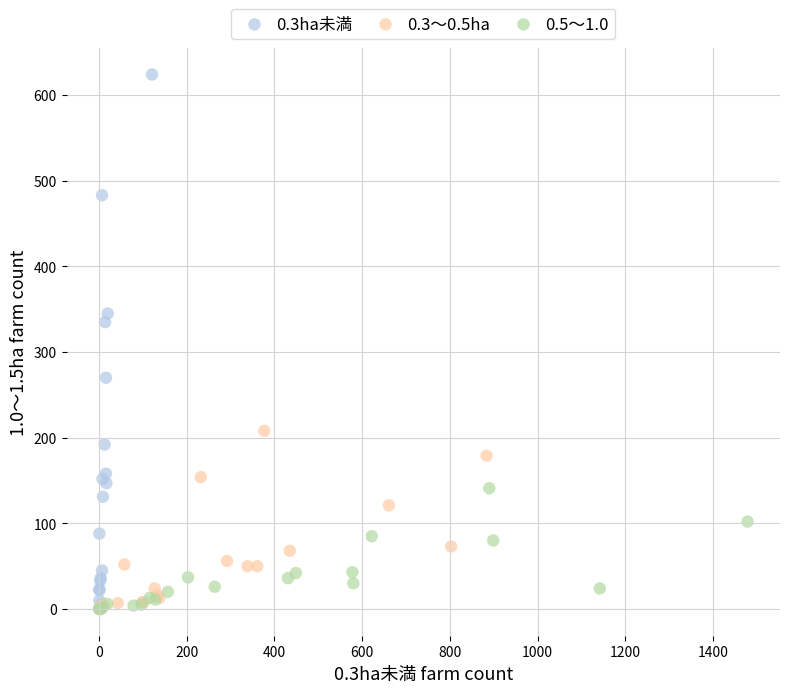

Which series reaches the maximum Y coordinate?

0.3ha未満